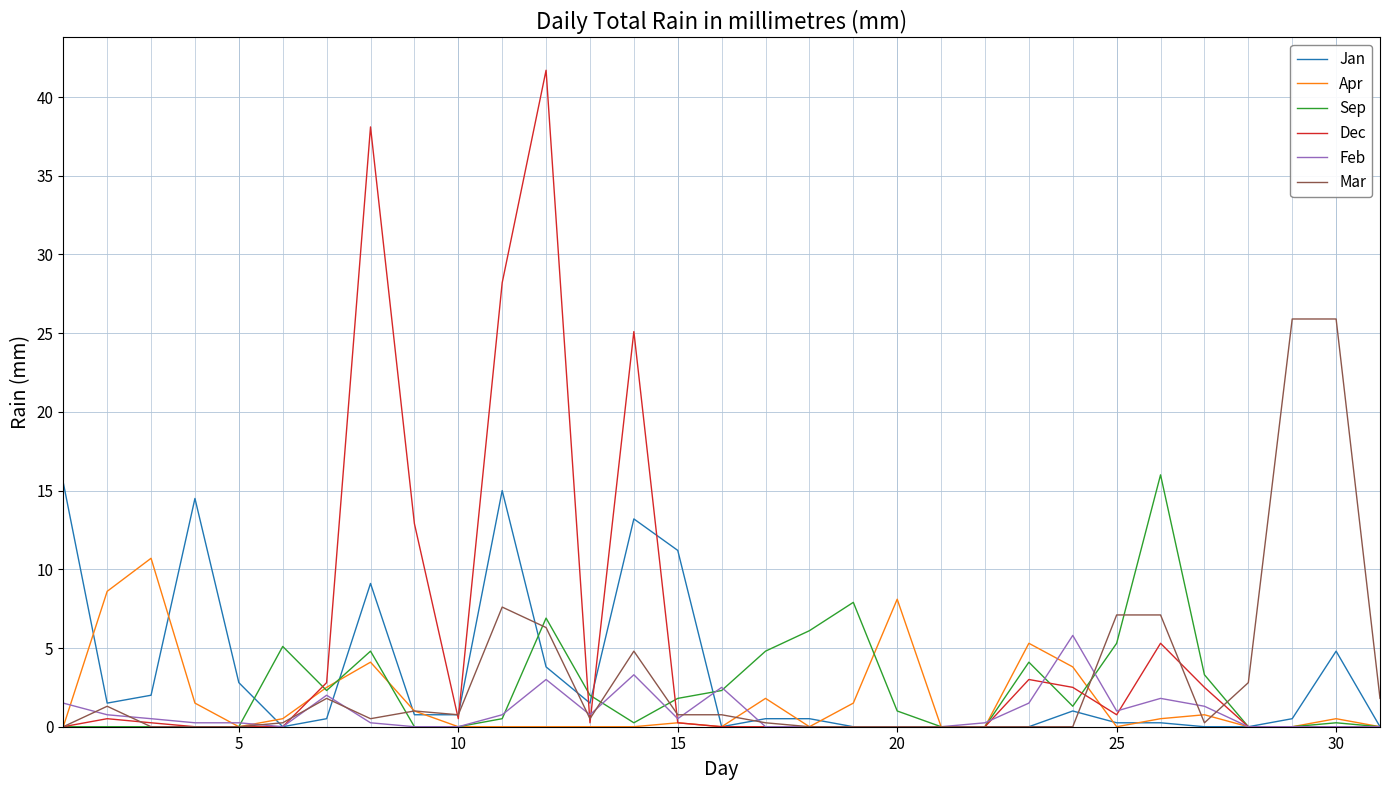

Which series has the widest spread of values?

Dec